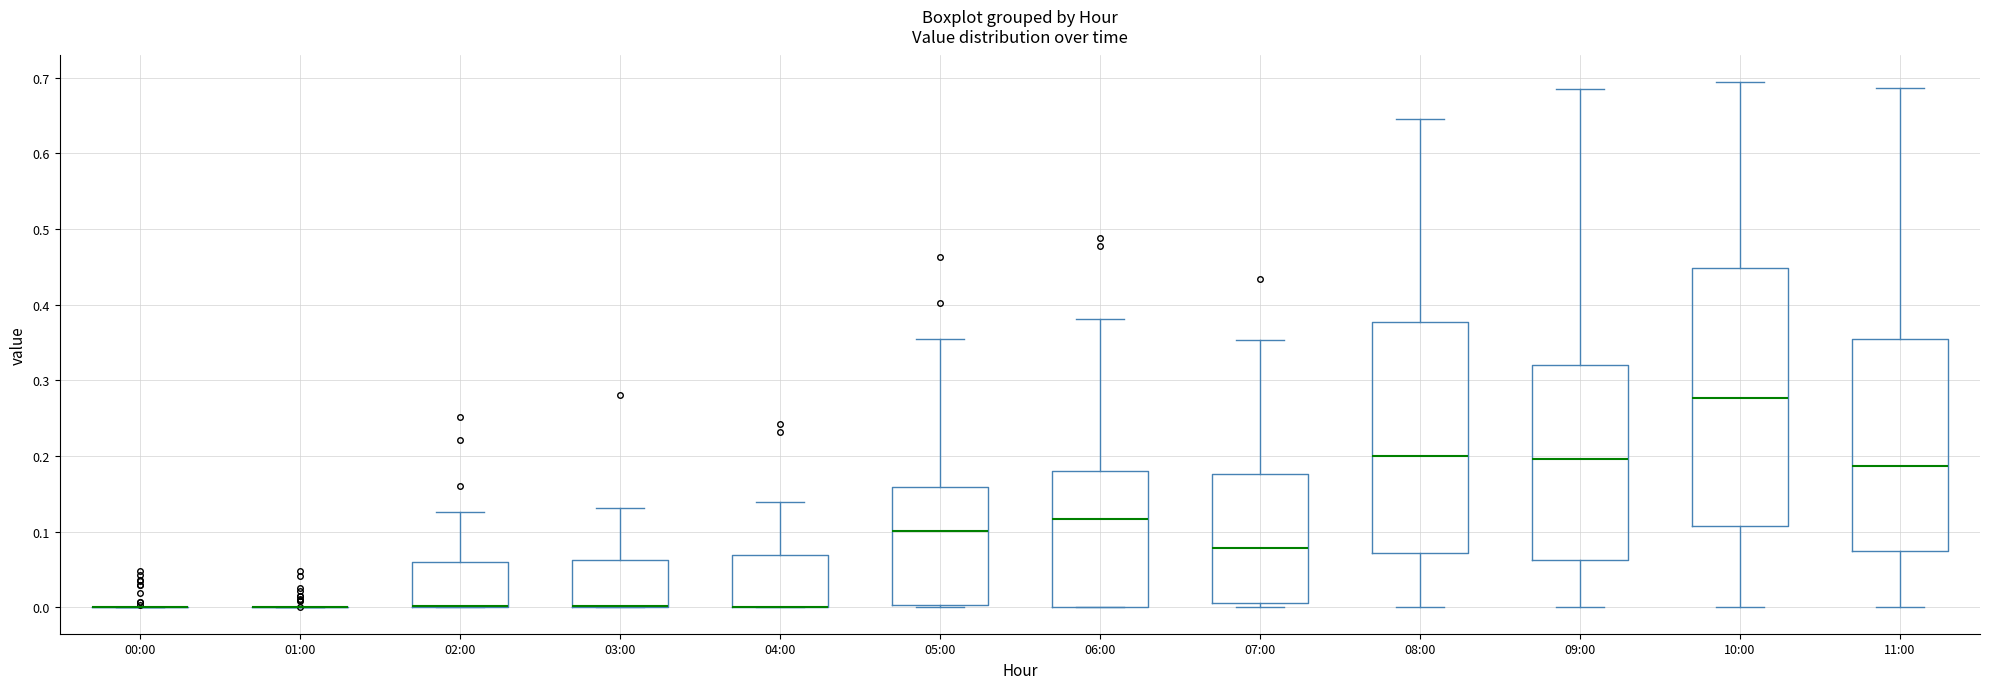

Reading left to right, transcribe this box plot: for each box, give where its median line is, the range the box spans, and where its two whiskers end, as read against the y-axis. The values are not printed on the chart, so give them approximately, as read against the axis.

00:00: box collapsed to a line at 0.00, whiskers 0.00 to 0.00
01:00: box collapsed to a line at 0.00, whiskers 0.00 to 0.00
02:00: median 0.00 (drawn on the box's lower edge), box 0.00 to 0.06, whiskers 0.00 to 0.13
03:00: median 0.00 (drawn on the box's lower edge), box 0.00 to 0.06, whiskers 0.00 to 0.13
04:00: median 0.00 (drawn on the box's lower edge), box 0.00 to 0.07, whiskers 0.00 to 0.14
05:00: median 0.10, box 0.00 to 0.16, whiskers 0.00 (just below the box's lower edge) to 0.35
06:00: median 0.12, box 0.00 to 0.18, whiskers 0.00 to 0.38
07:00: median 0.08, box 0.01 to 0.18, whiskers 0.00 to 0.35
08:00: median 0.20, box 0.07 to 0.38, whiskers 0.00 to 0.65
09:00: median 0.20, box 0.06 to 0.32, whiskers 0.00 to 0.69
10:00: median 0.28, box 0.11 to 0.45, whiskers 0.00 to 0.69
11:00: median 0.19, box 0.07 to 0.35, whiskers 0.00 to 0.69